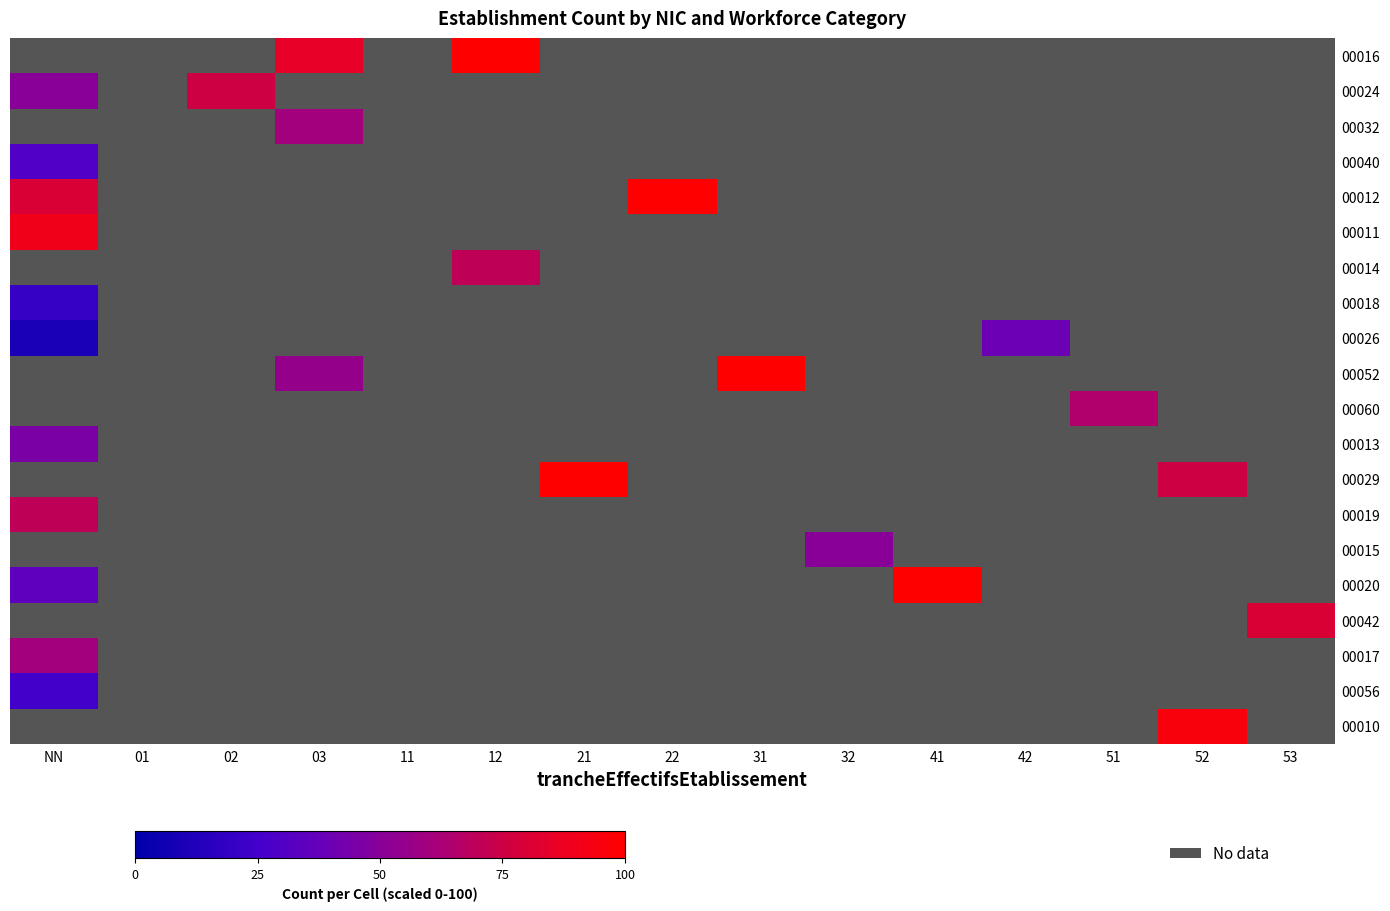

At which label is 00018 closest to 10?

NN